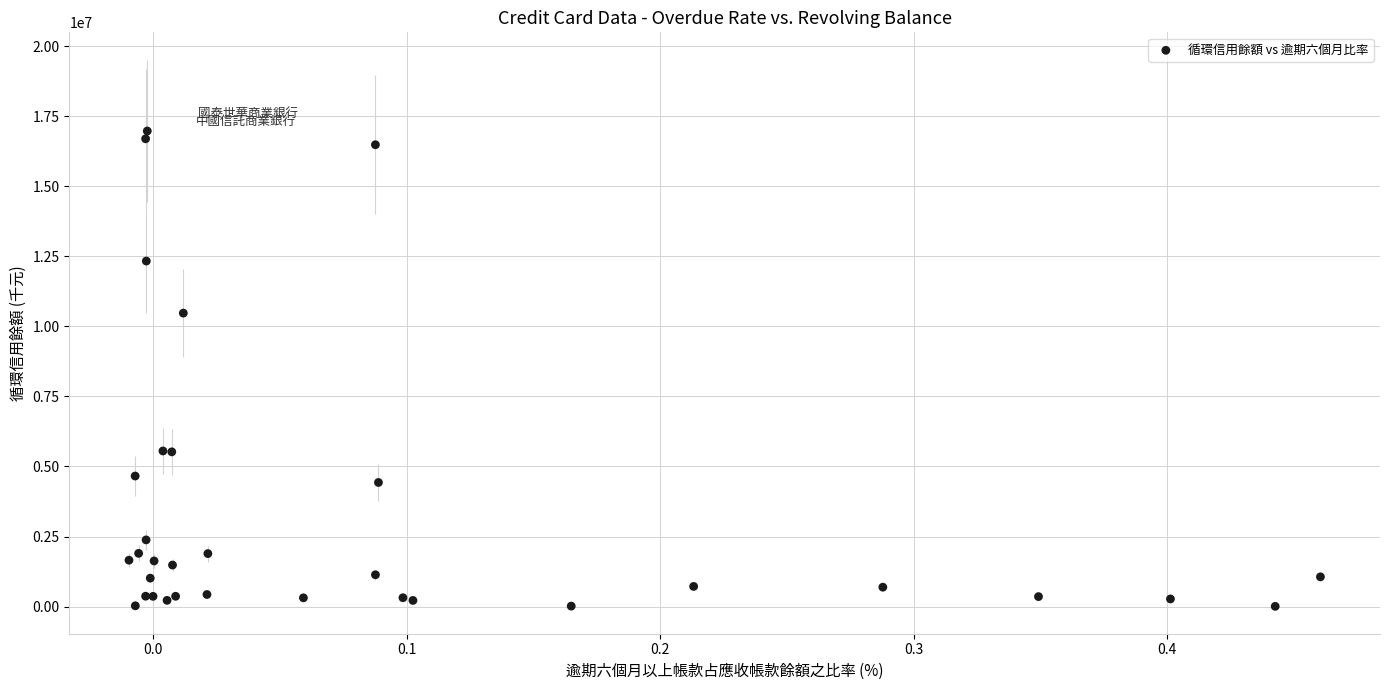

What Y value in the scatter plot is closest to 8489155?

10471951